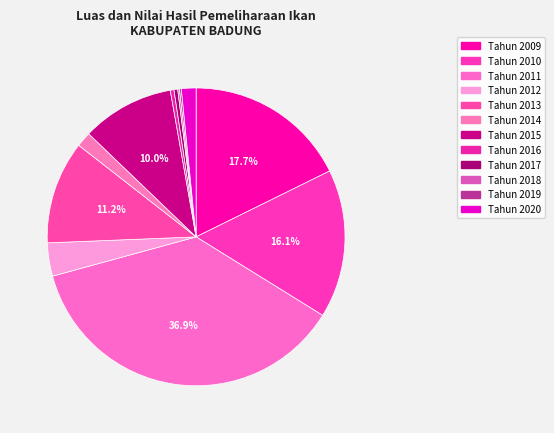

What is the smallest slice in the pie chart?

Tahun 2018